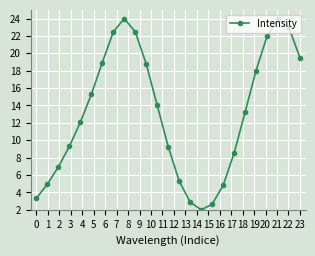

What is the value of the 11th point from the left?

18.8